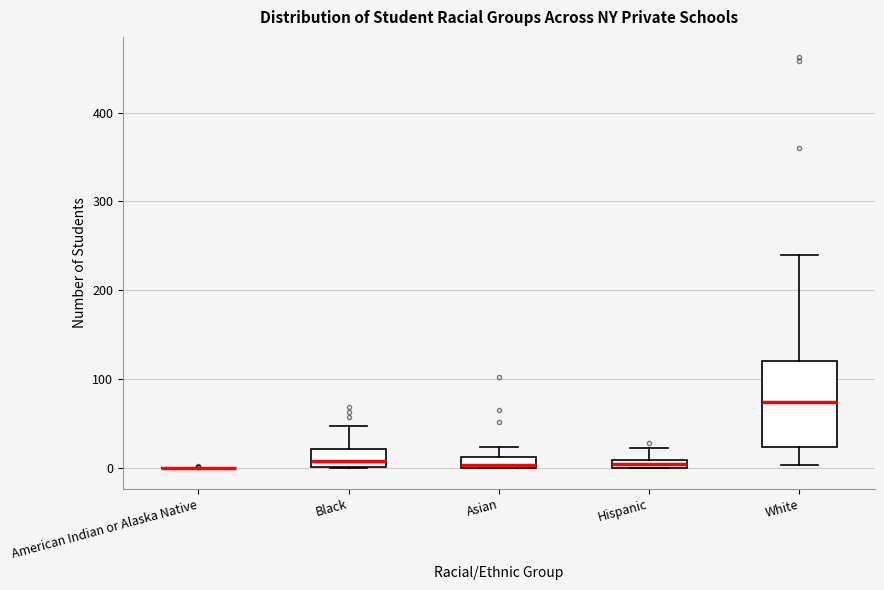

Which box is the tallest, from its lower edge to its upper edge?

White